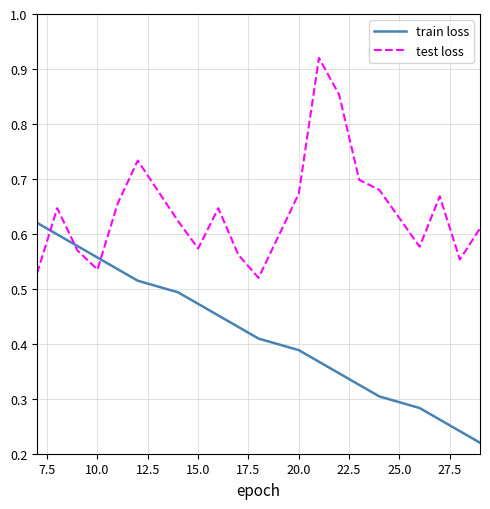

List the series in order of their overall mean, highest first.

test loss, train loss